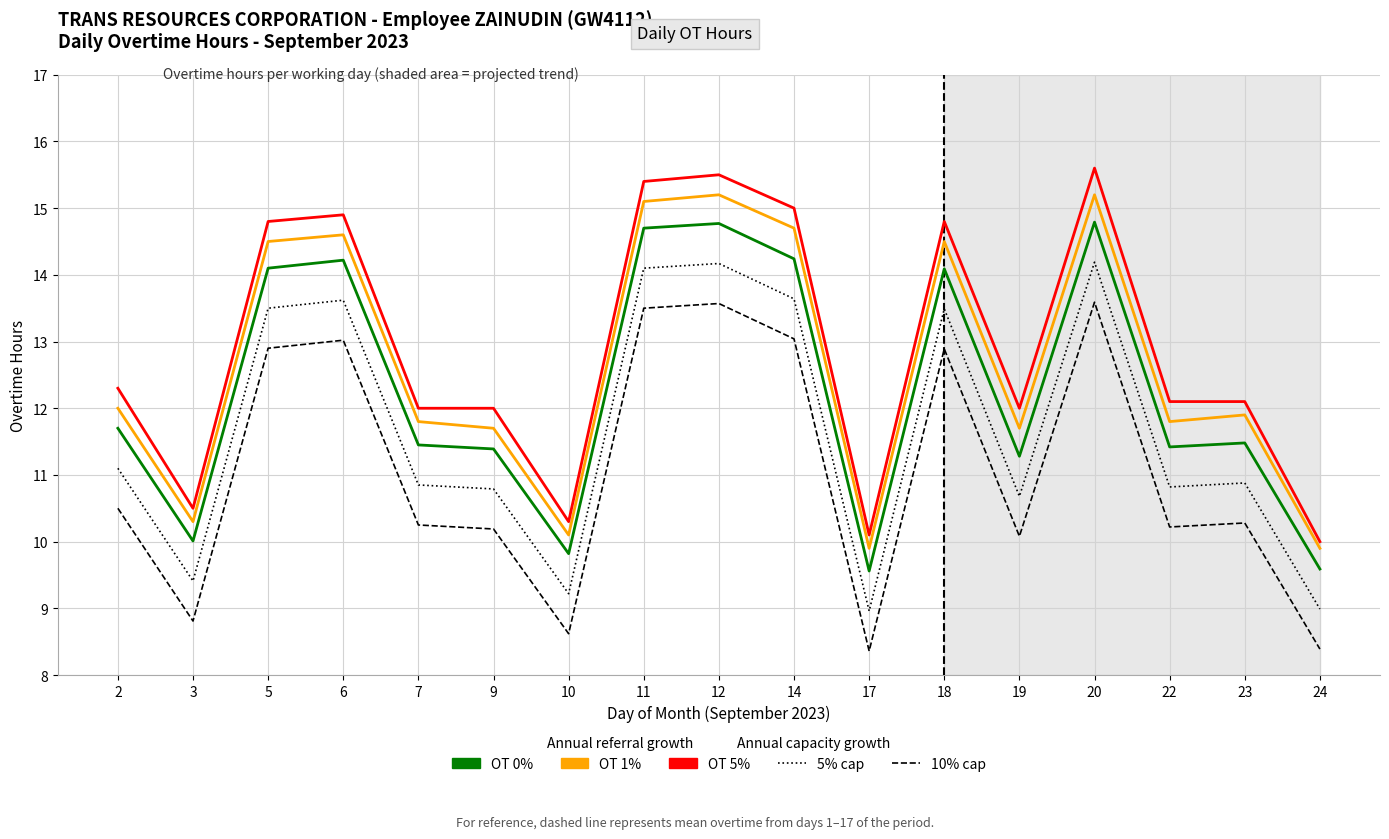

Which series has the largest range (max minus min)?

OT 5%